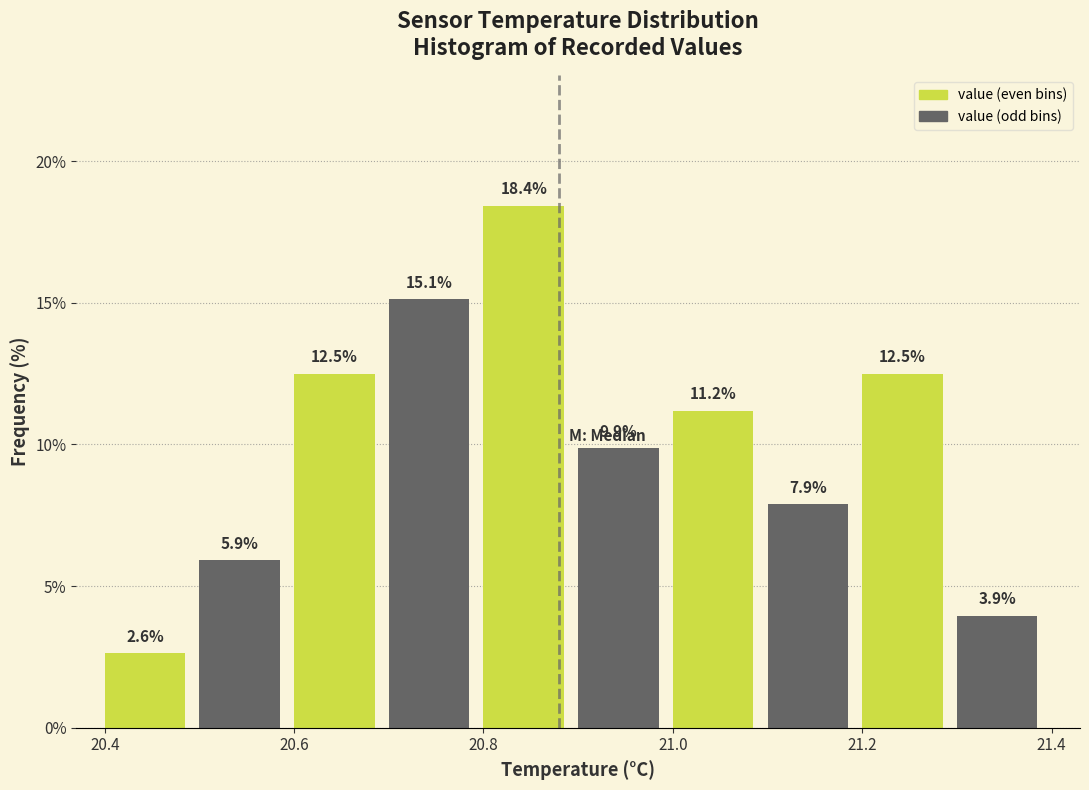

Reading left to right, transcribe this chart: for each bar, give the range it covers on the x-axis and its height.

20.4 to 20.5: 2.6
20.5 to 20.6: 5.9
20.6 to 20.7: 12.5
20.7 to 20.8: 15.1
20.8 to 20.9: 18.4
20.9 to 21.0: 9.9
21.0 to 21.1: 11.2
21.1 to 21.2: 7.9
21.2 to 21.3: 12.5
21.3 to 21.4: 3.9